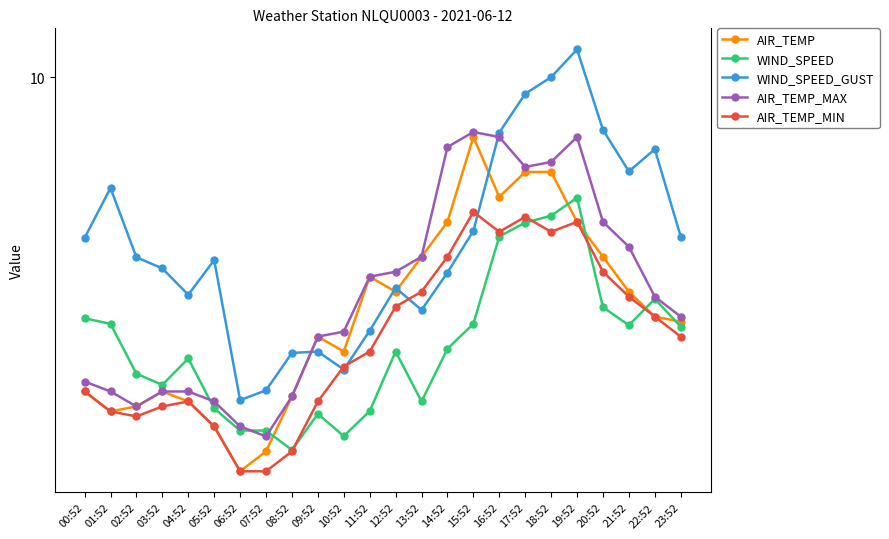

How many interior local peaks does the AIR_TEMP series have?

4